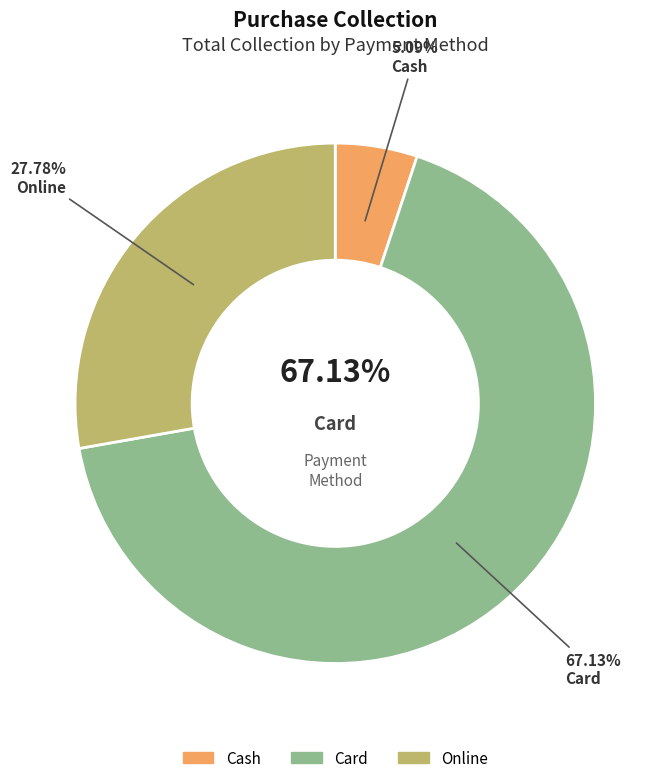

How many slices are in this pie chart?

3